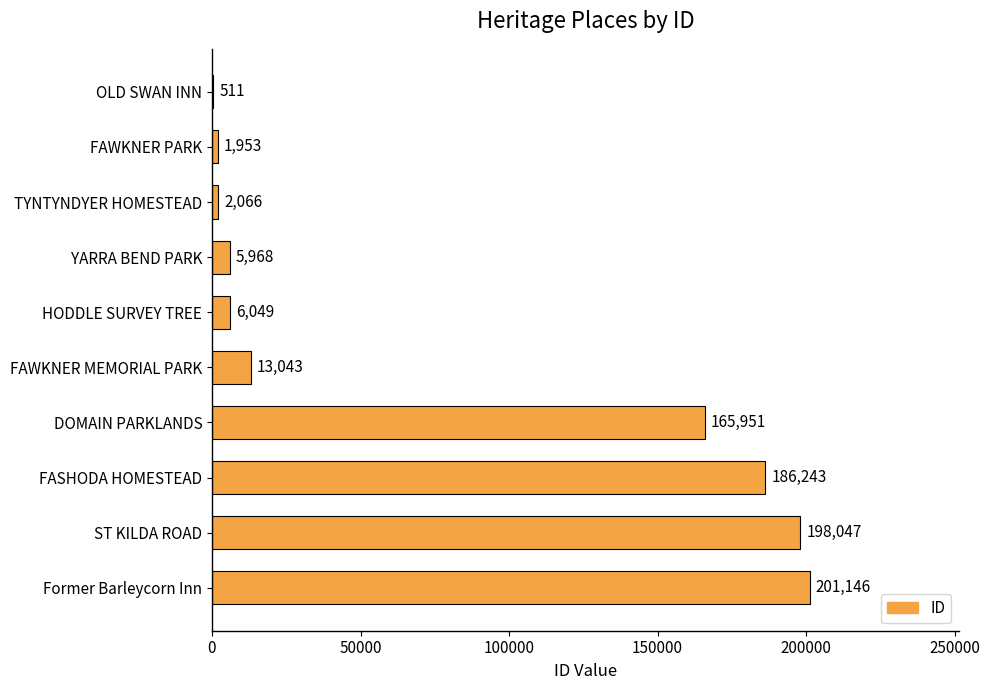

Where is the data nearest to the value 100828?

DOMAIN PARKLANDS